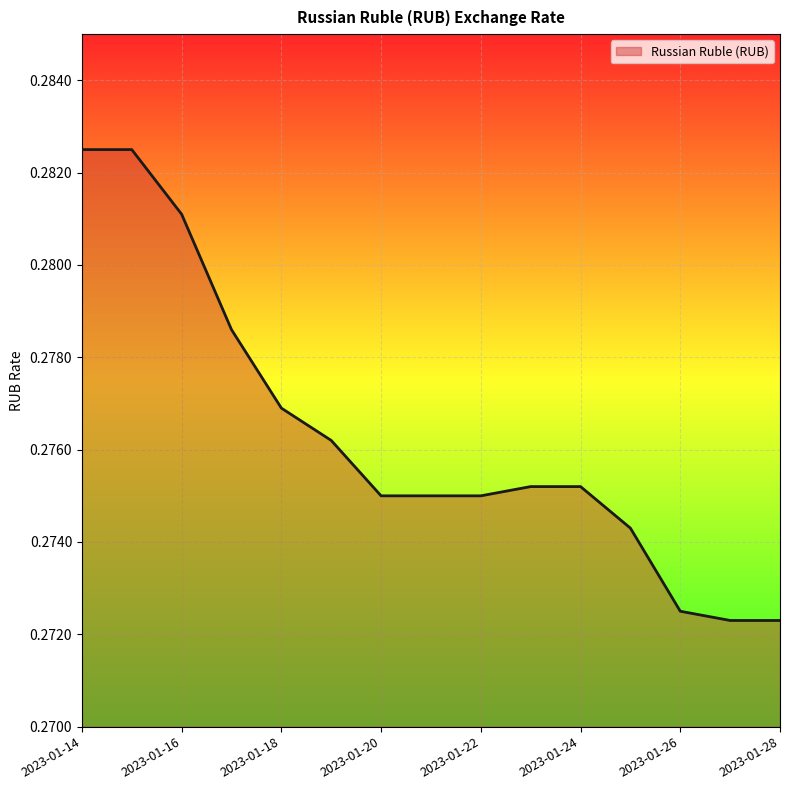

Which category has the lowest value across all series?

2023-01-27